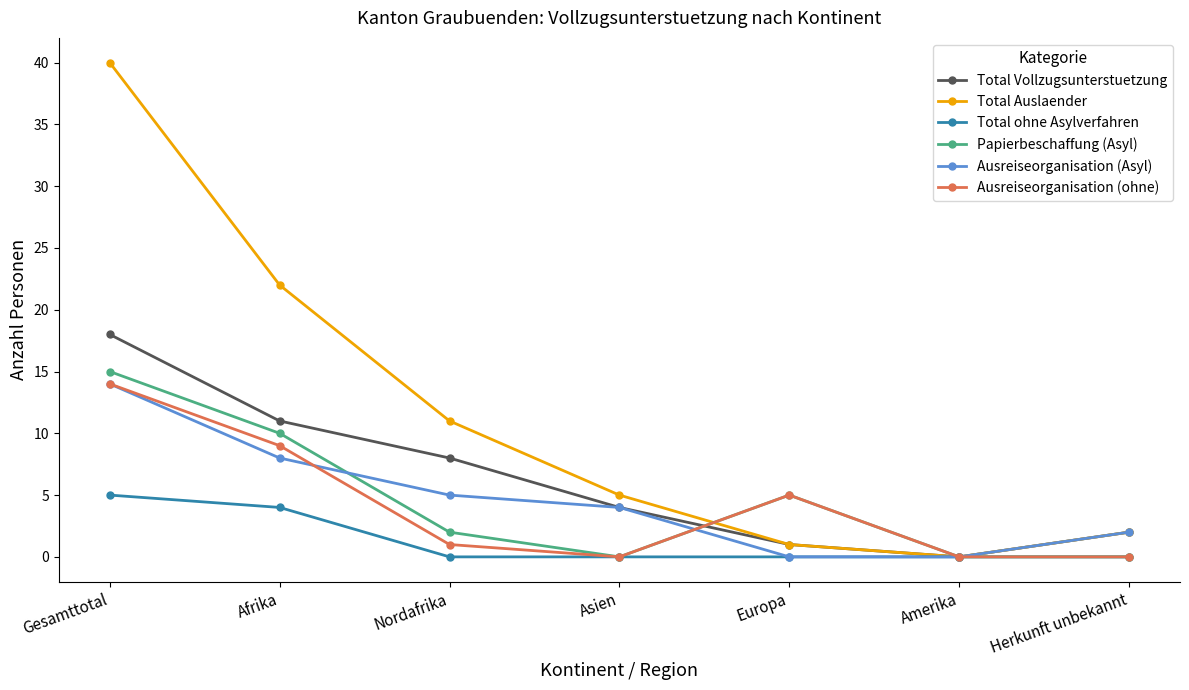

What position from the right is Nordafrika?

5